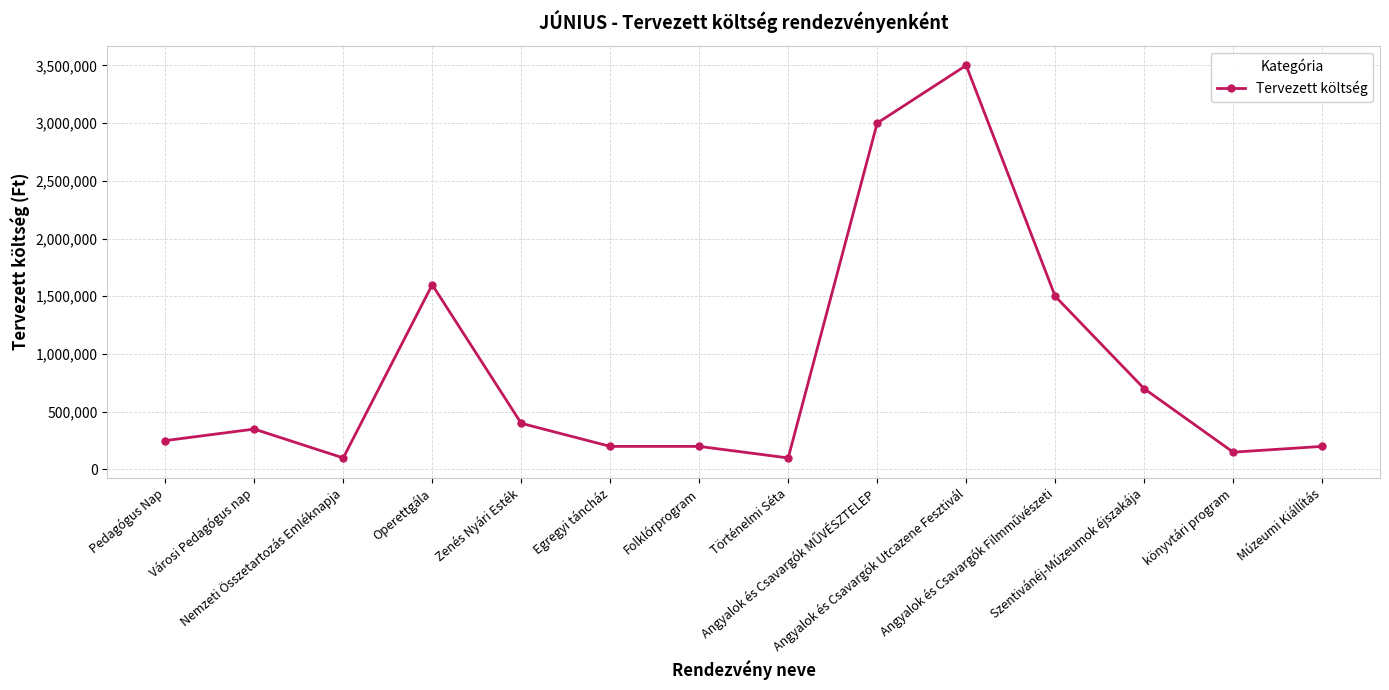

Is it true that the value at könyvtári program is 150000?

True